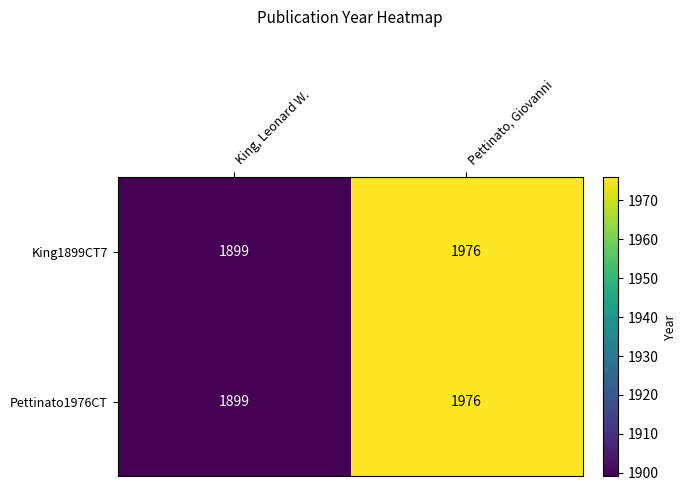

Reading left to right, what are all the values shown in this chart?

King1899CT7: King, Leonard W.=1899	Pettinato, Giovanni=1976
Pettinato1976CT: King, Leonard W.=1899	Pettinato, Giovanni=1976